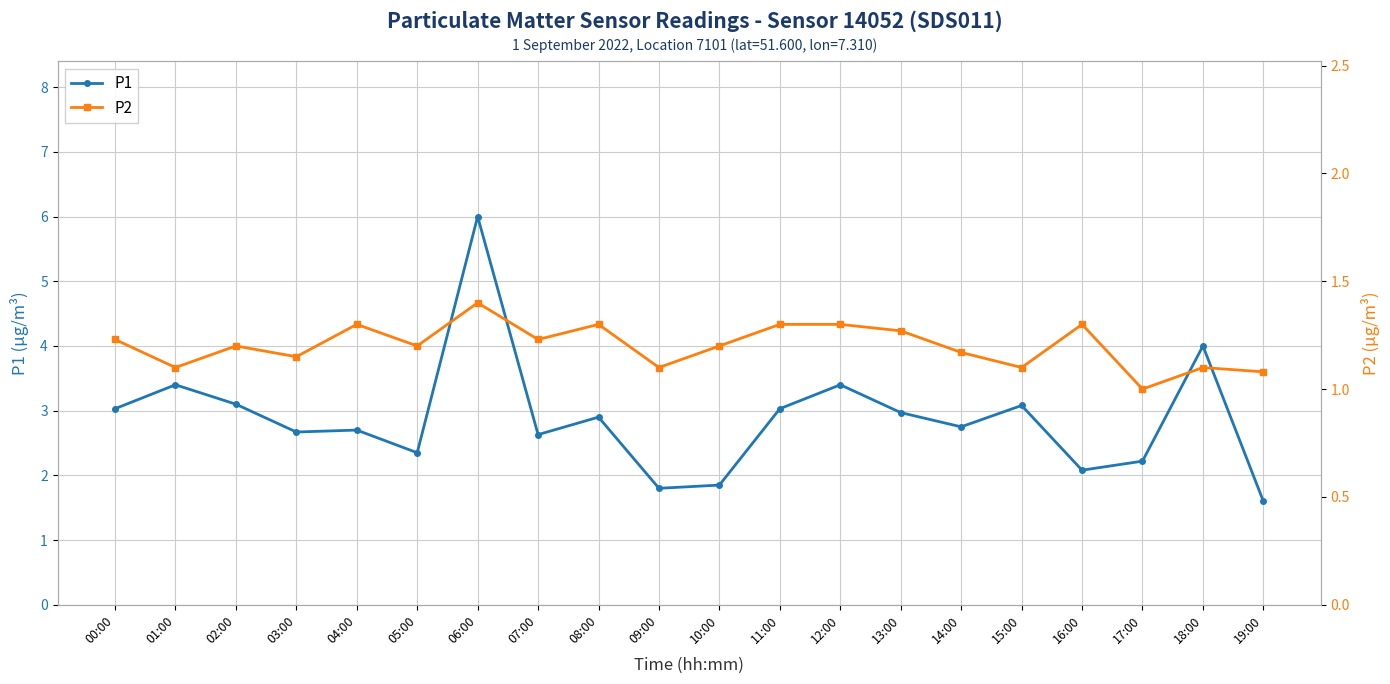

What is the average value of the P1 series?

2.9